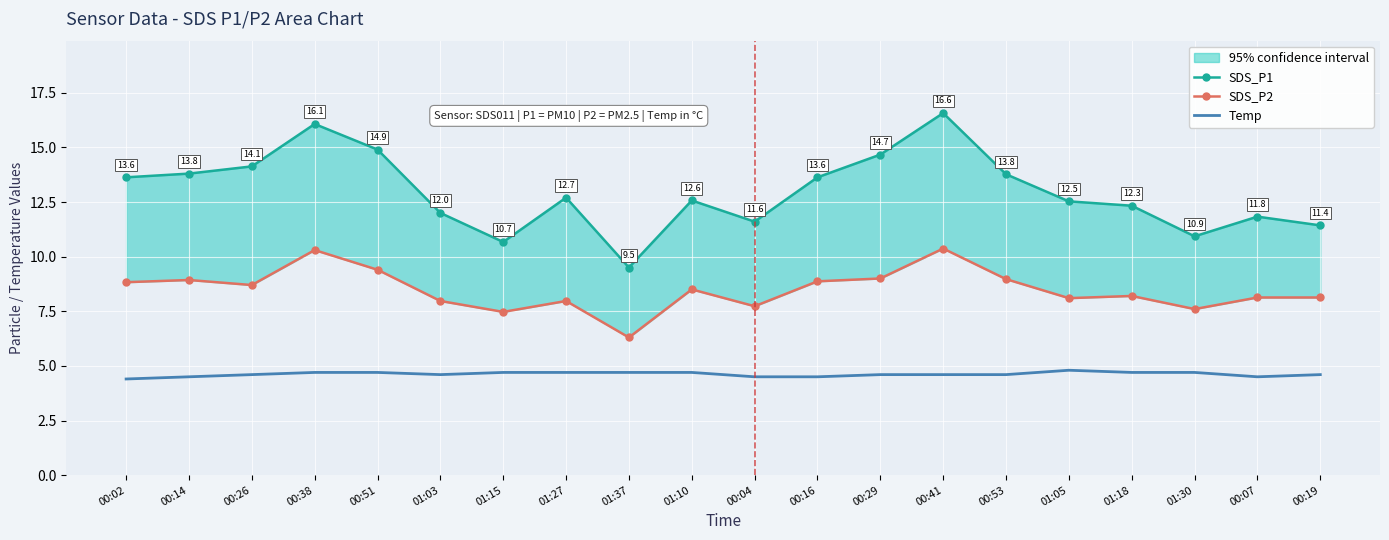

The value of Temp at 00:41 is 4.6. True or false?

True